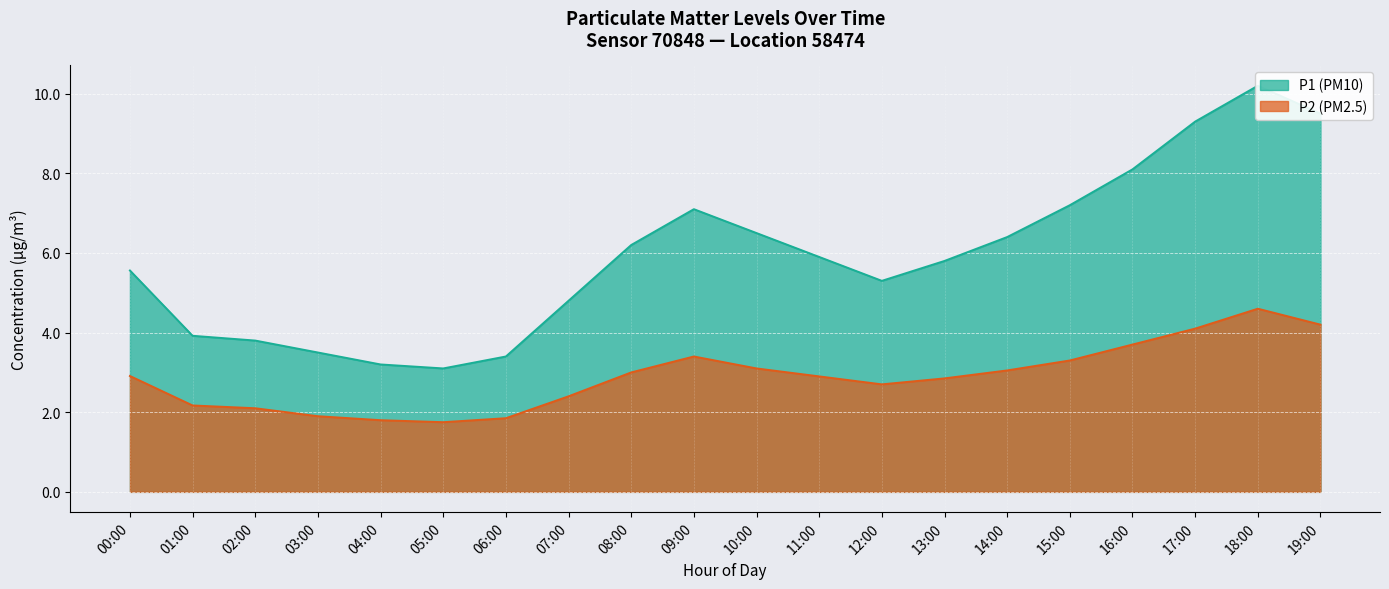

Between 08:00 and 07:00, which is larger?

08:00